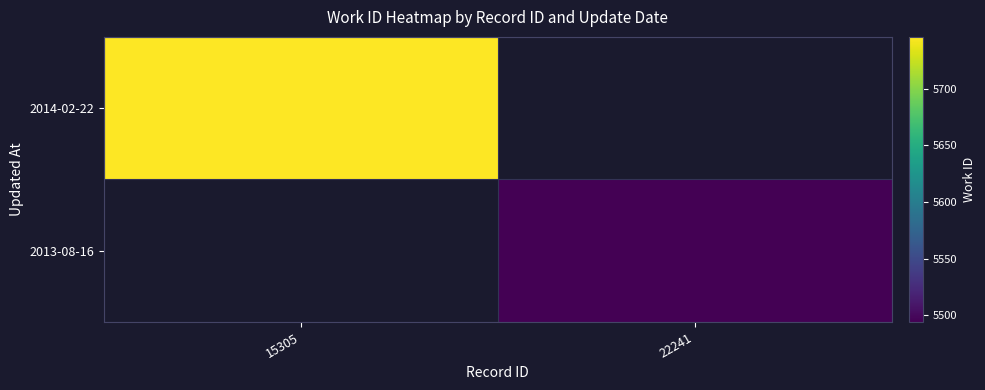

At how many categories does at least one series exceed 5733?

1